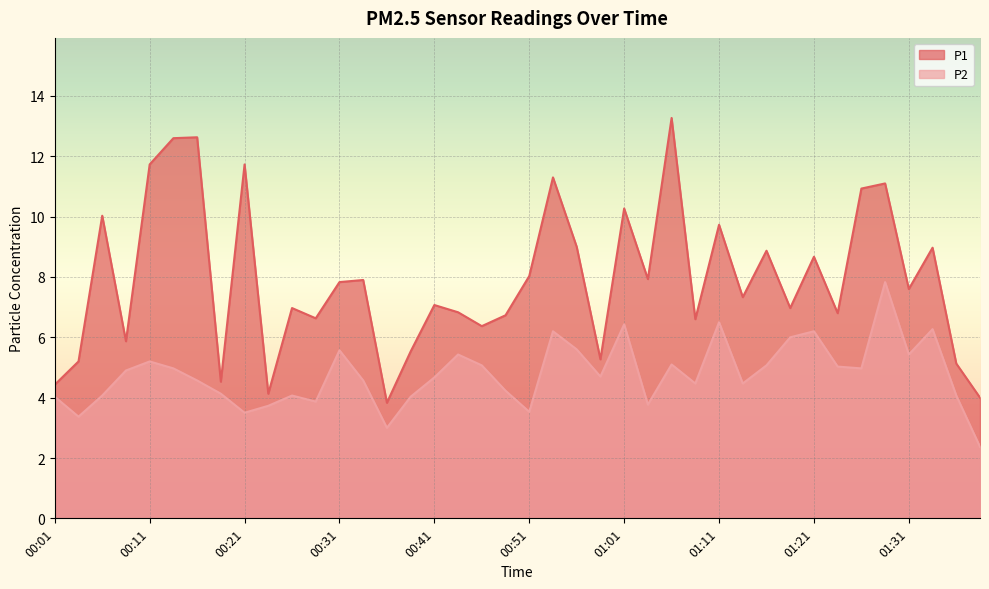

How many lines are shown in the chart?

2